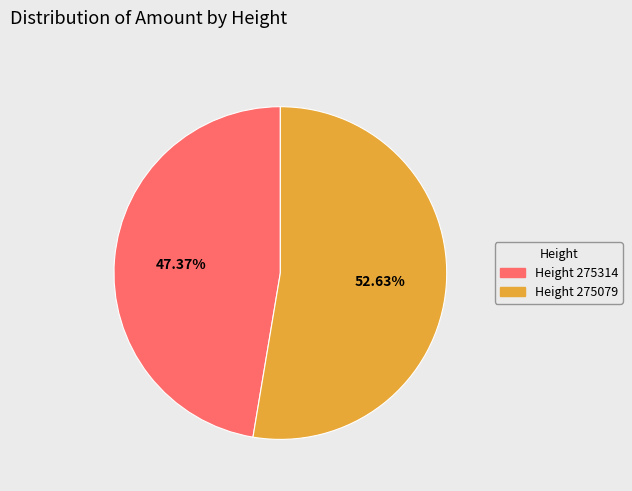

Is there a majority slice in this chart?

Yes